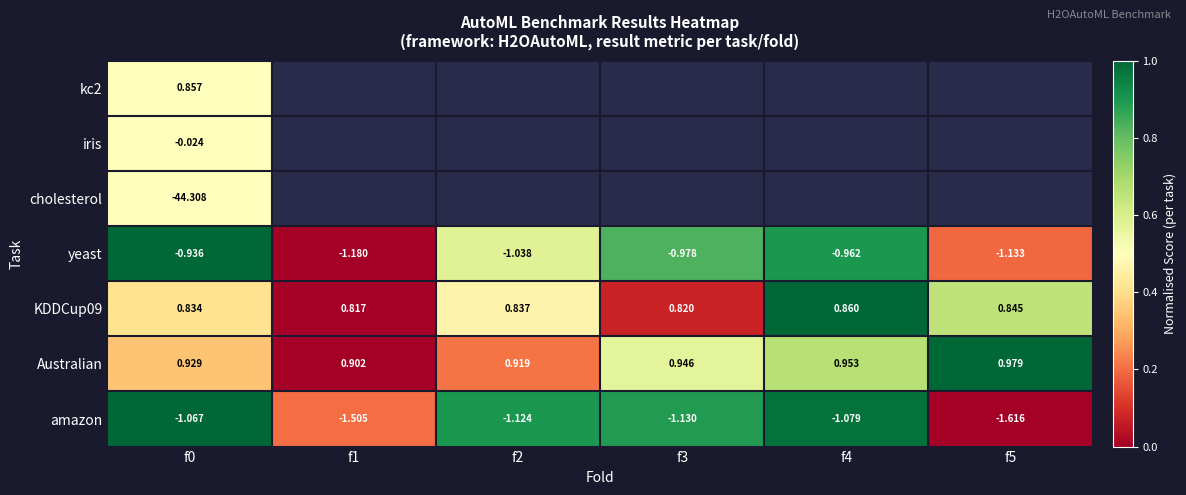

Is it true that Australian equals 0.3 at f4?

False